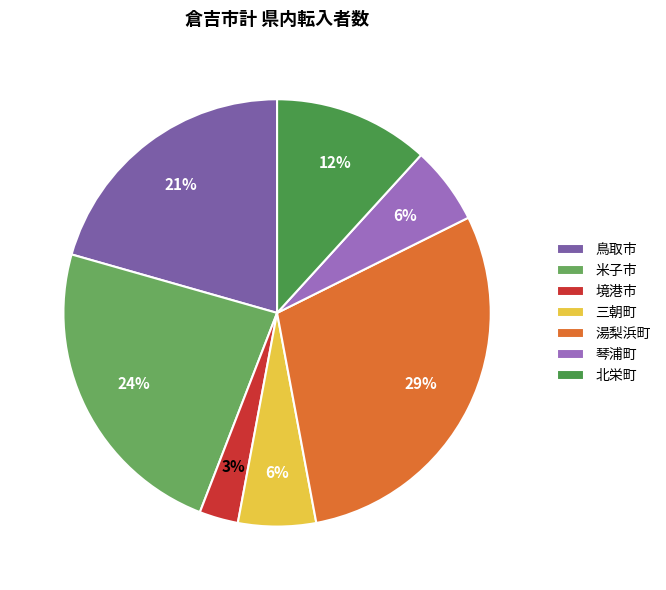

Which slice is the largest?

湯梨浜町